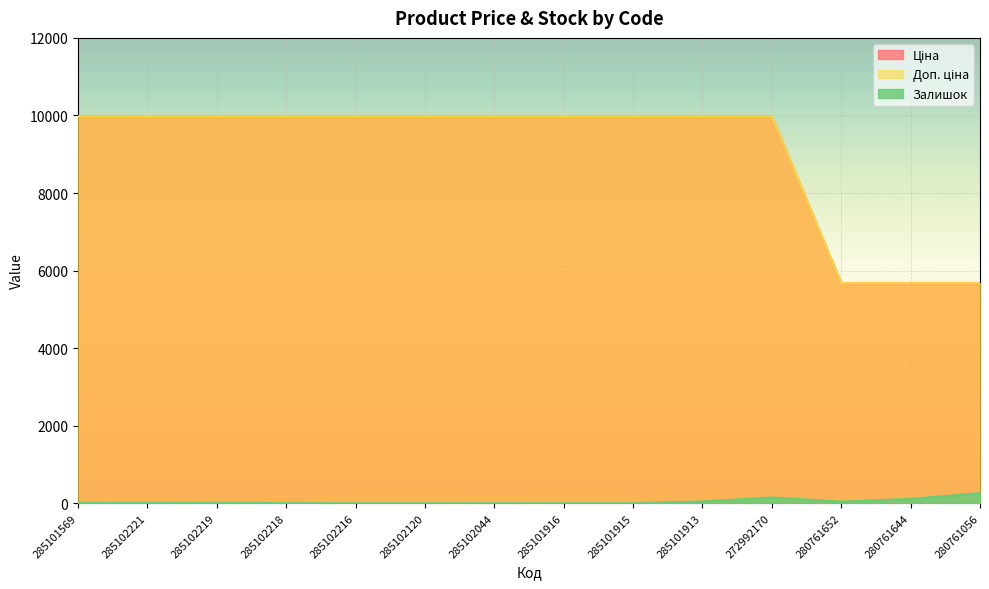

What is the difference between the second highest and second lowest values in the Залишок series?

148.0